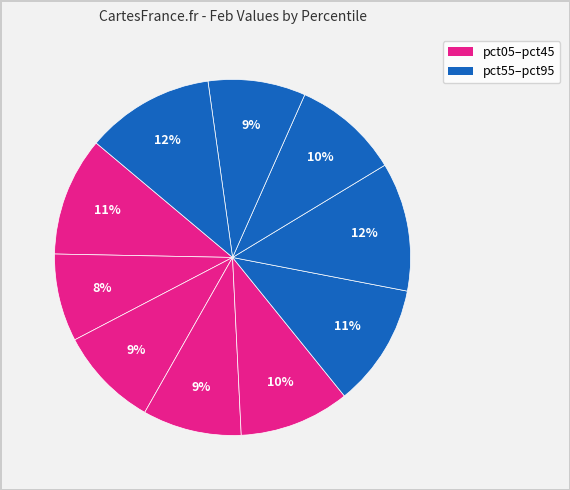

To the nearest percent, what is the difference between the largest and smallest slice percentages?

4%